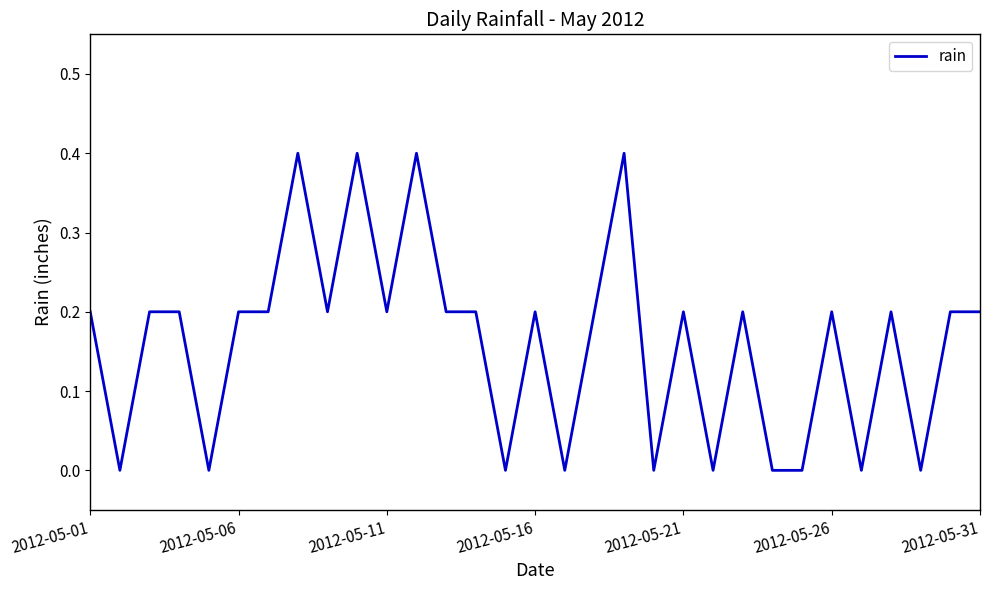

What is the maximum value shown in the chart?

0.4